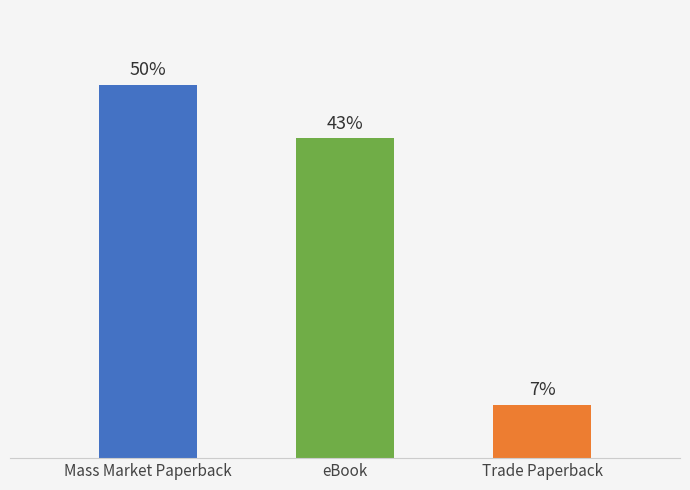

List the labels in order of value, largest first.

Mass Market Paperback, eBook, Trade Paperback